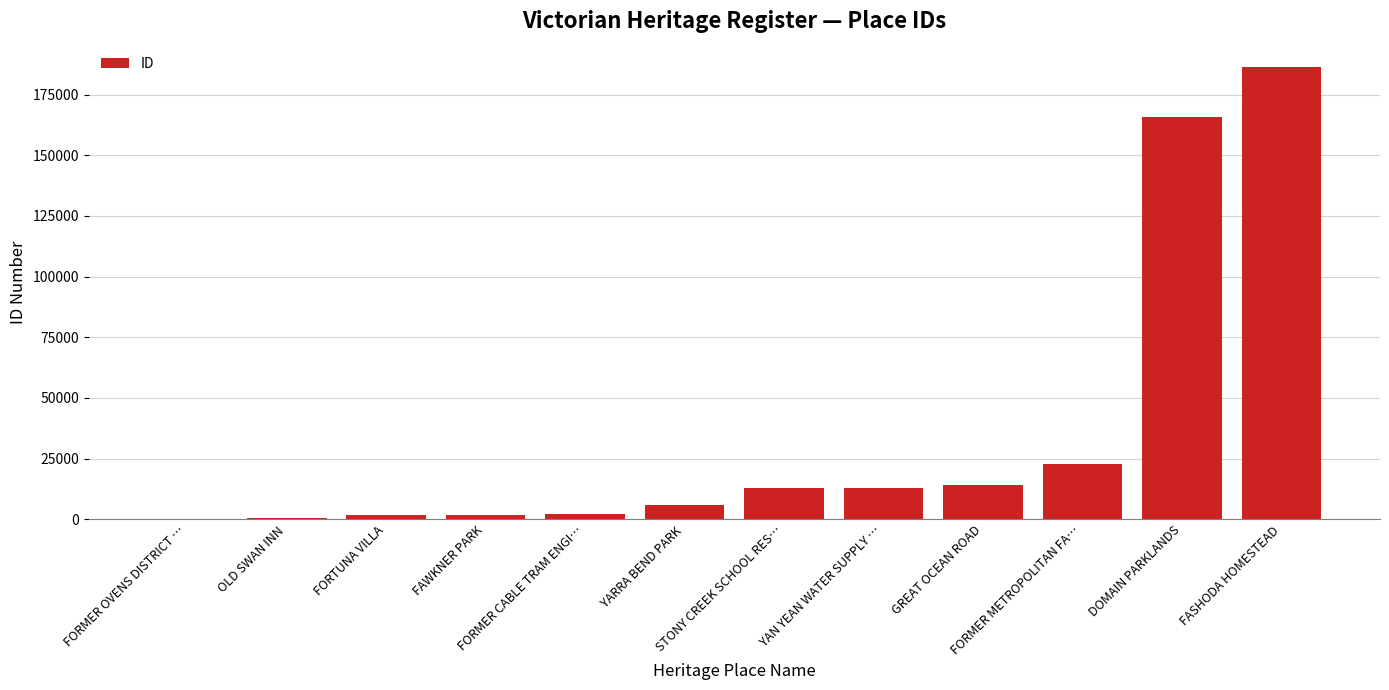

True or false: the data shows 5366 at YAN YEAN WATER SUPPLY ….

False